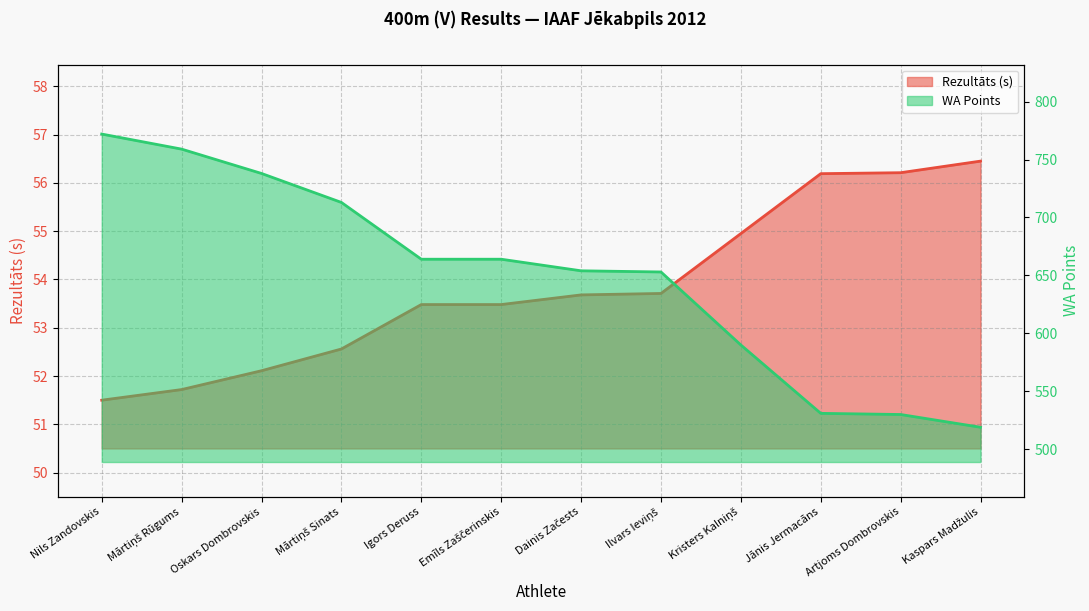

At which label is WA closest to 645?

Ilvars Ieviņš